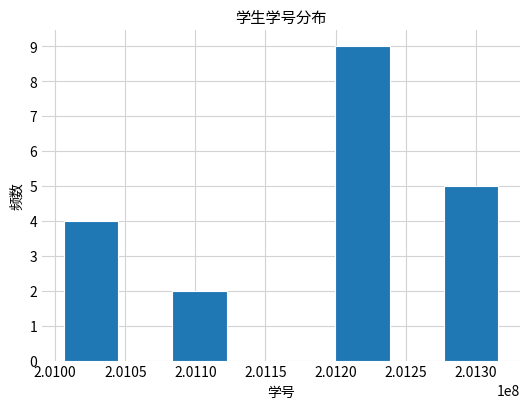

What is the sum of all values?

20